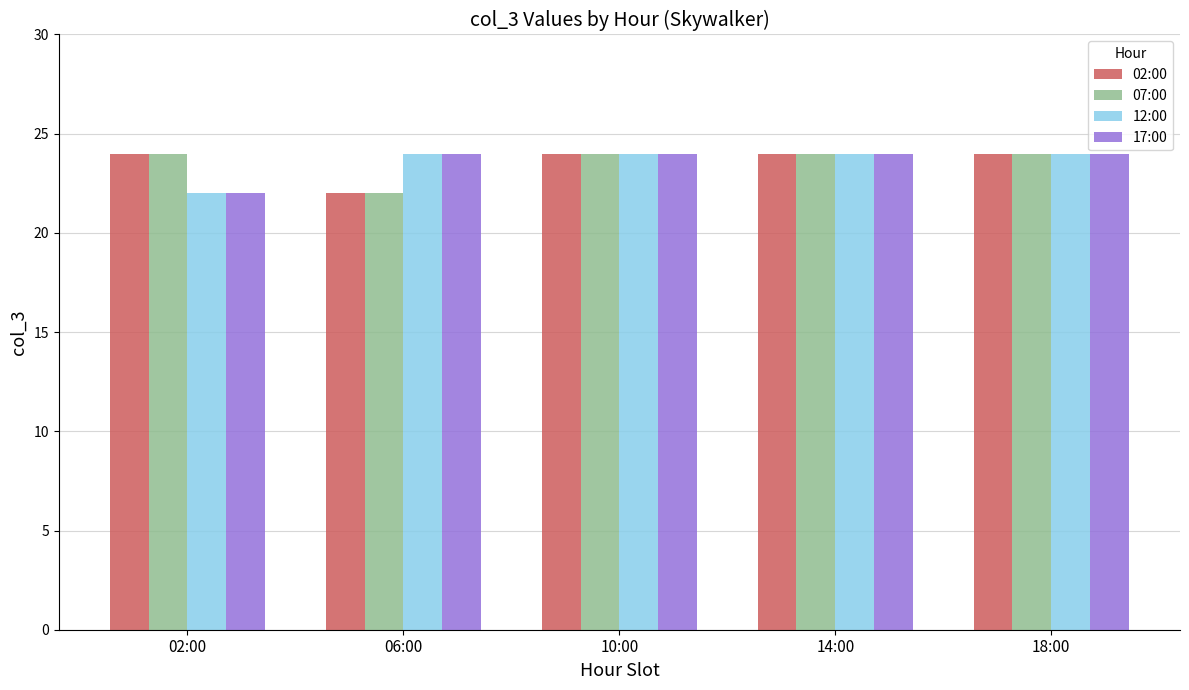

What value does the 02:00 series have at 06:00?

22